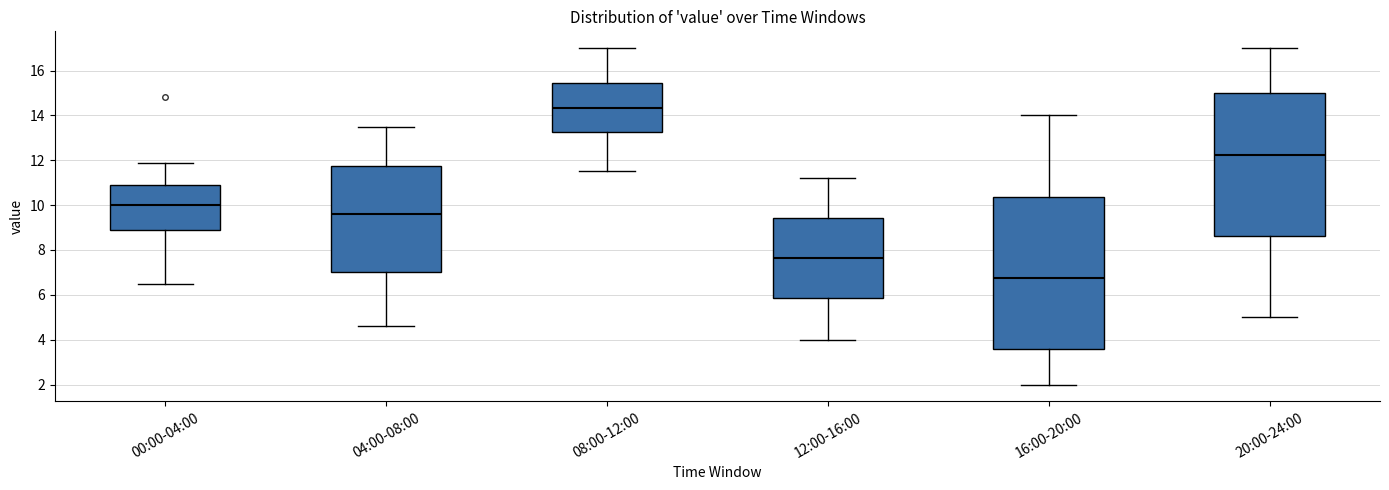

Which box is the tallest, from its lower edge to its upper edge?

16:00-20:00